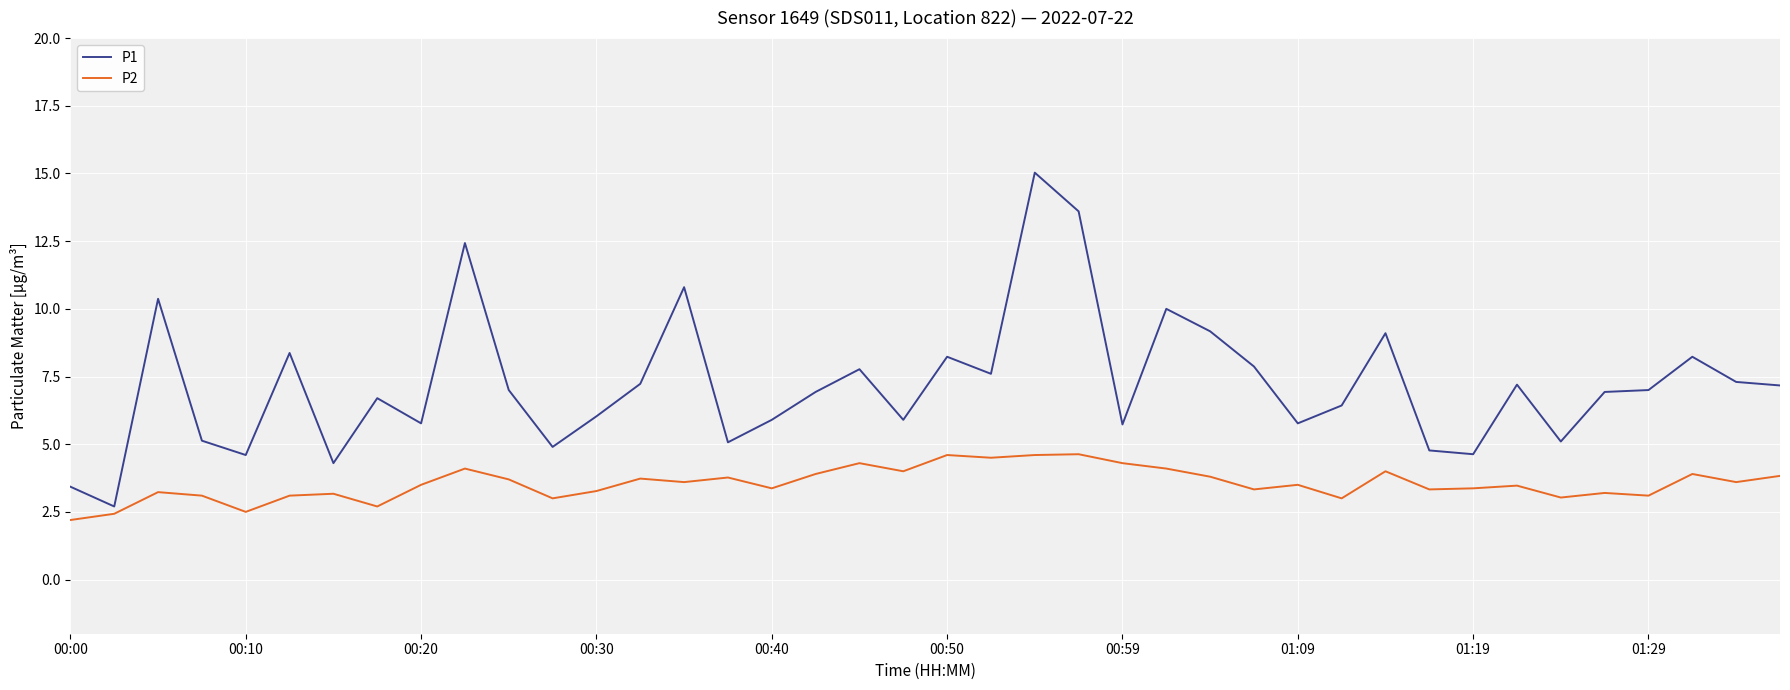

What are all the series names shown in the legend?

P1, P2